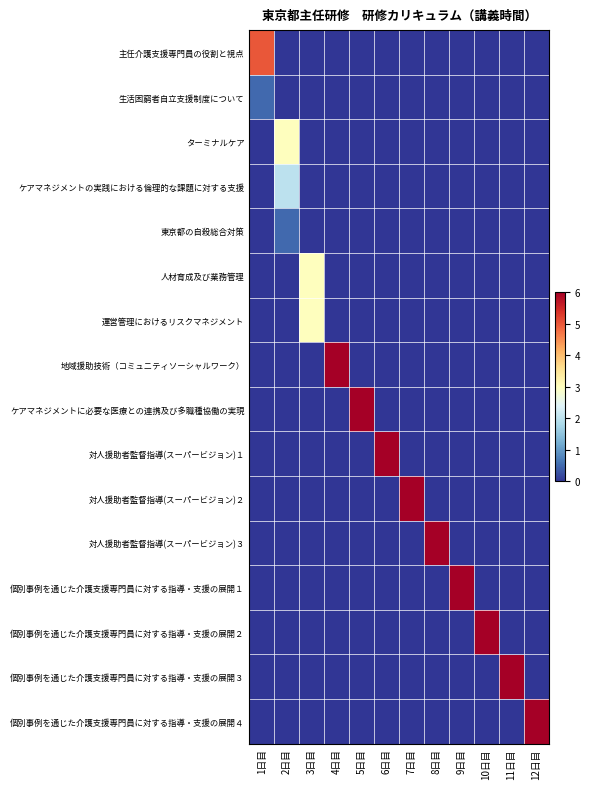

Rank the series by their maximum value, from highest to lowest.

地域援助技術（コミュニティソーシャルワーク）, ケアマネジメントに必要な医療との連携及び多職種協働の実現, 対人援助者監督指導(スーパービジョン)１, 対人援助者監督指導(スーパービジョン)２, 対人援助者監督指導(スーパービジョン)３, 個別事例を通じた介護支援専門員に対する指導・支援の展開１, 個別事例を通じた介護支援専門員に対する指導・支援の展開２, 個別事例を通じた介護支援専門員に対する指導・支援の展開３, 個別事例を通じた介護支援専門員に対する指導・支援の展開４, 主任介護支援専門員の役割と視点, ターミナルケア, 人材育成及び業務管理, 運営管理におけるリスクマネジメント, ケアマネジメントの実践における倫理的な課題に対する支援, 生活困窮者自立支援制度について, 東京都の自殺総合対策